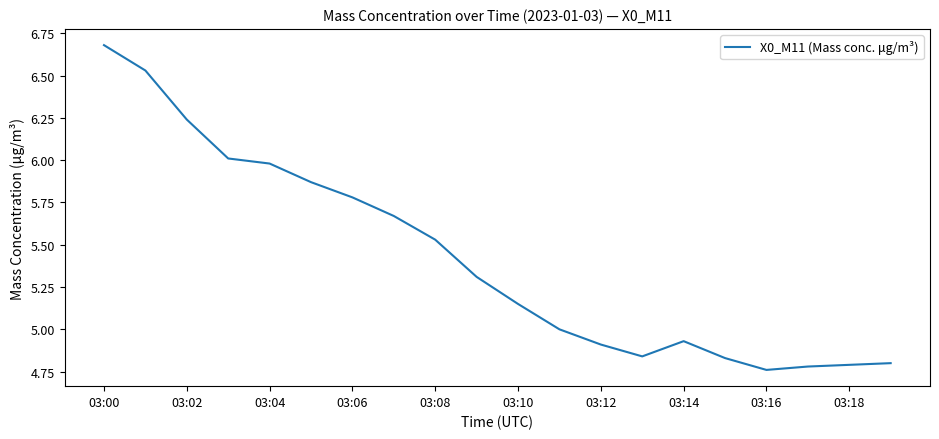

What is the difference between the maximum and minimum values?

1.9